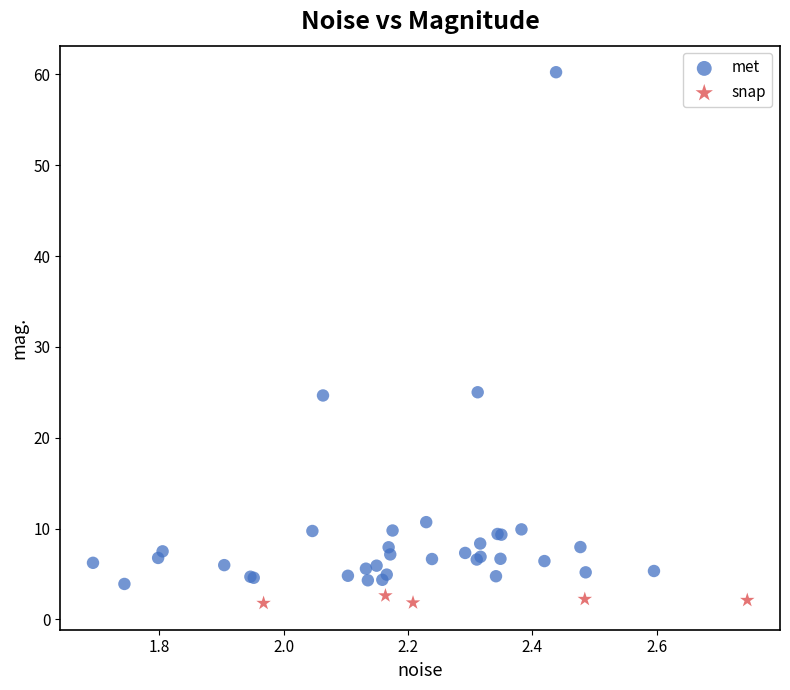

Which series has the widest spread of Y values?

met